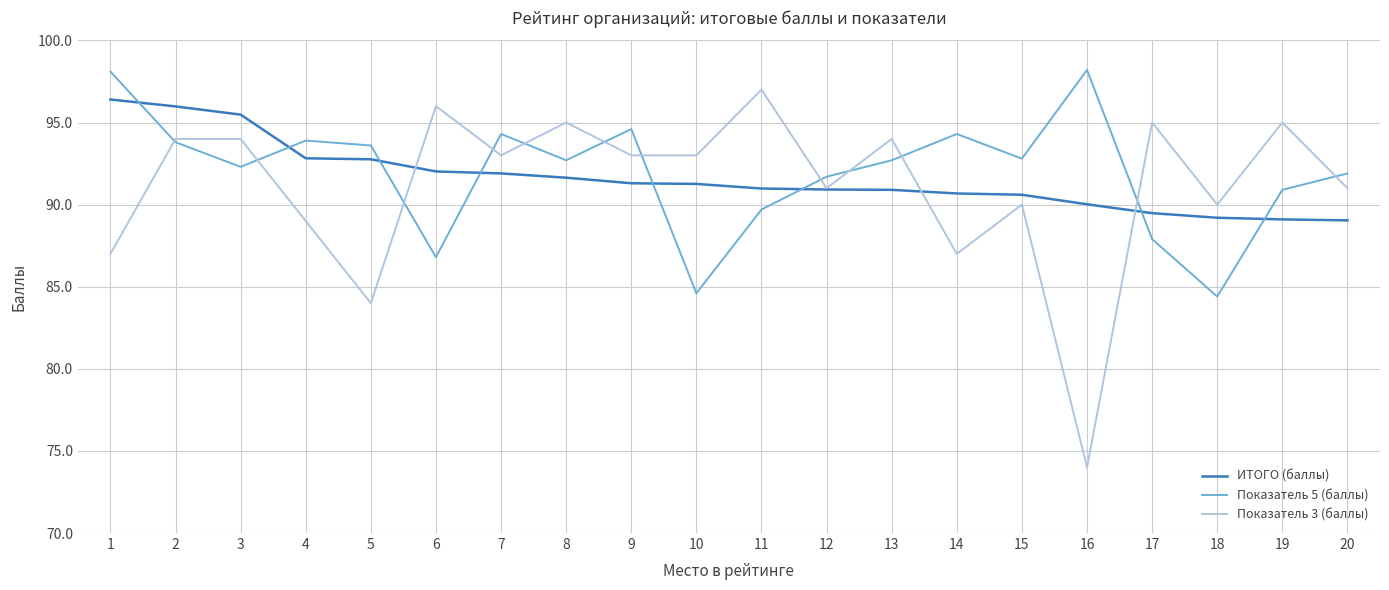

Does the chart display data point markers on the line(s)?

No